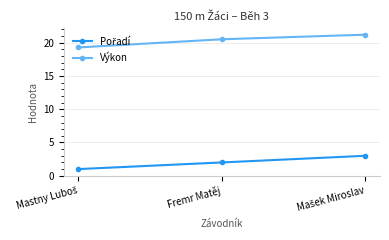

What is the maximum value for Výkon?

21.2